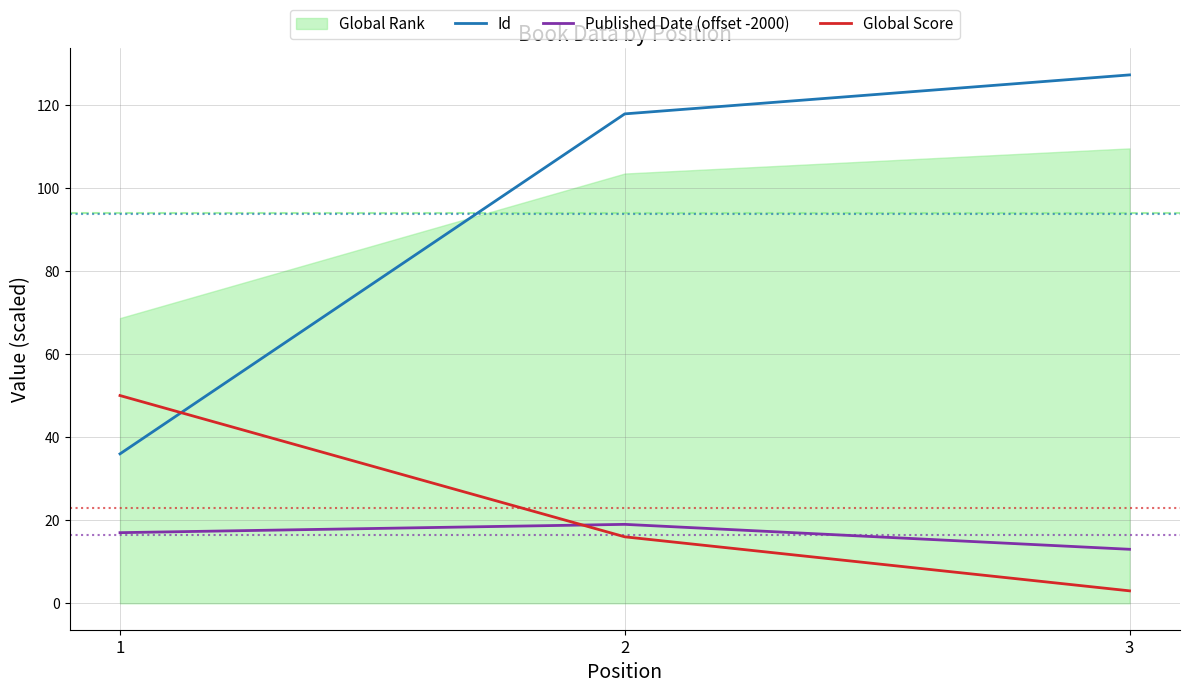

Between 1 and 2, which is larger?

2